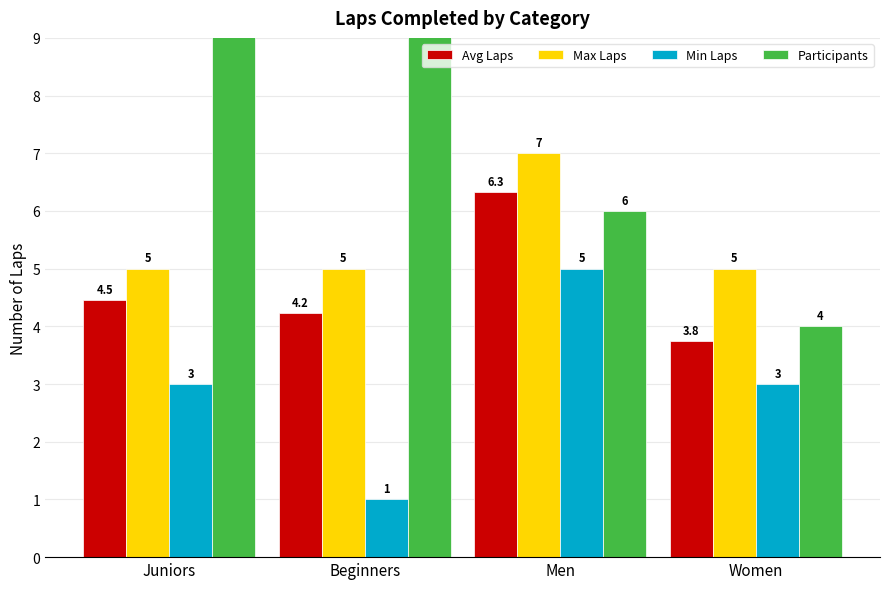

What is the maximum value for Max Laps?

7.0